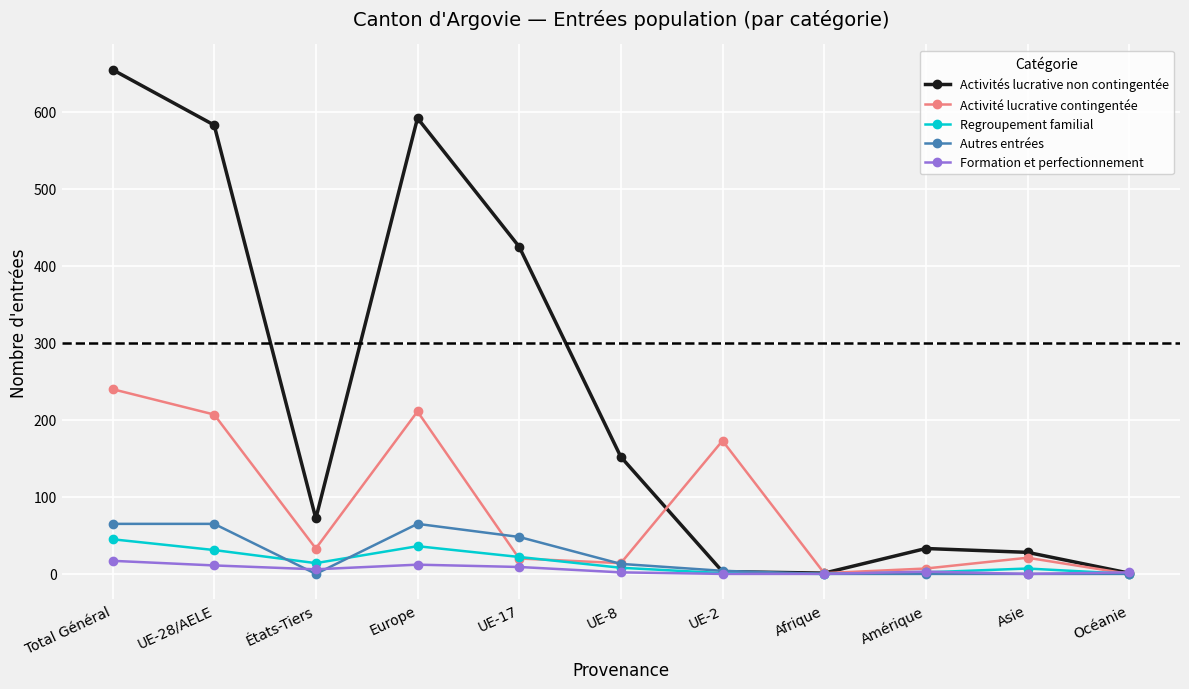

Is it true that Regroupement familial equals 1 at UE-2?

True